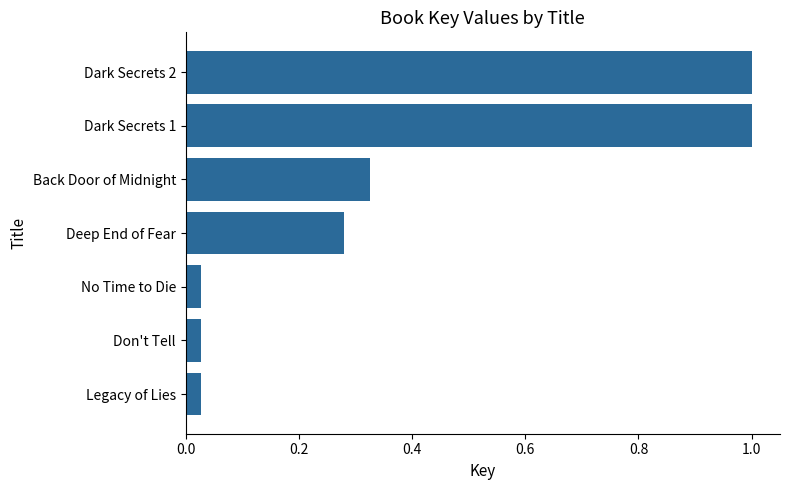

What is the greatest value displayed?

1.0